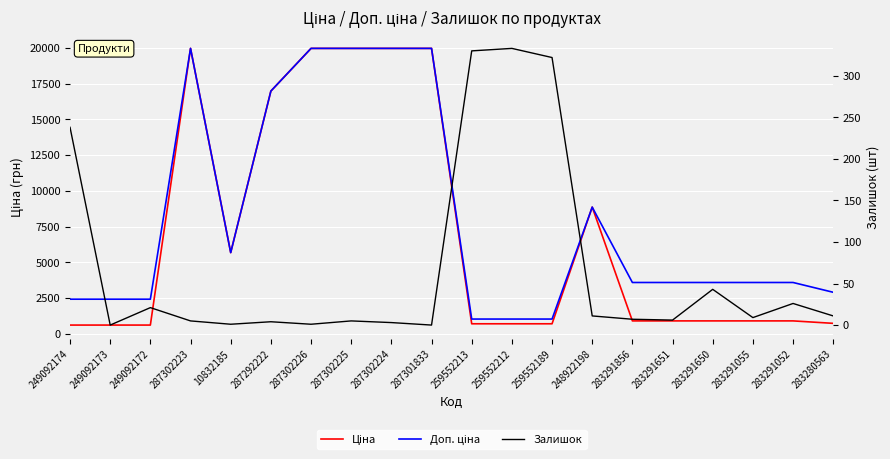

True or false: Доп. ціна has a value of 3583.6 at 283291055.

True